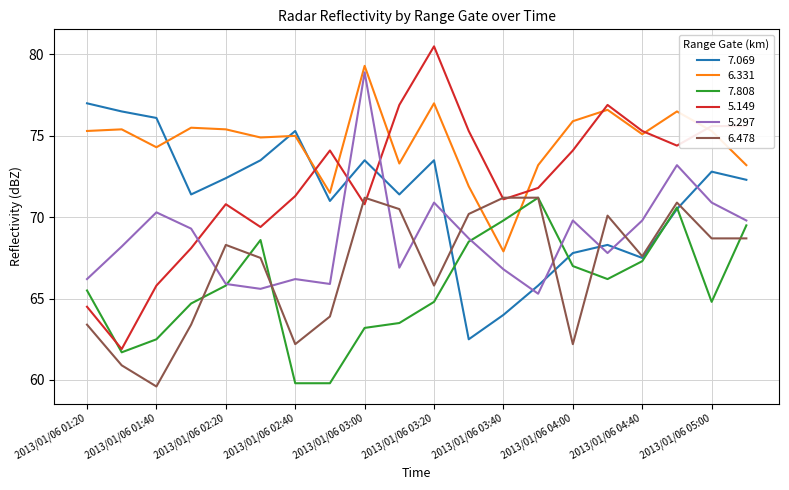

Which series has the largest total across all categories?

6.331